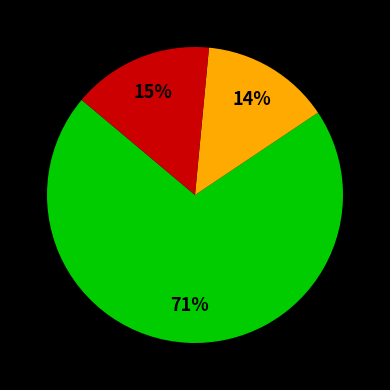

Is there a majority slice in this chart?

Yes